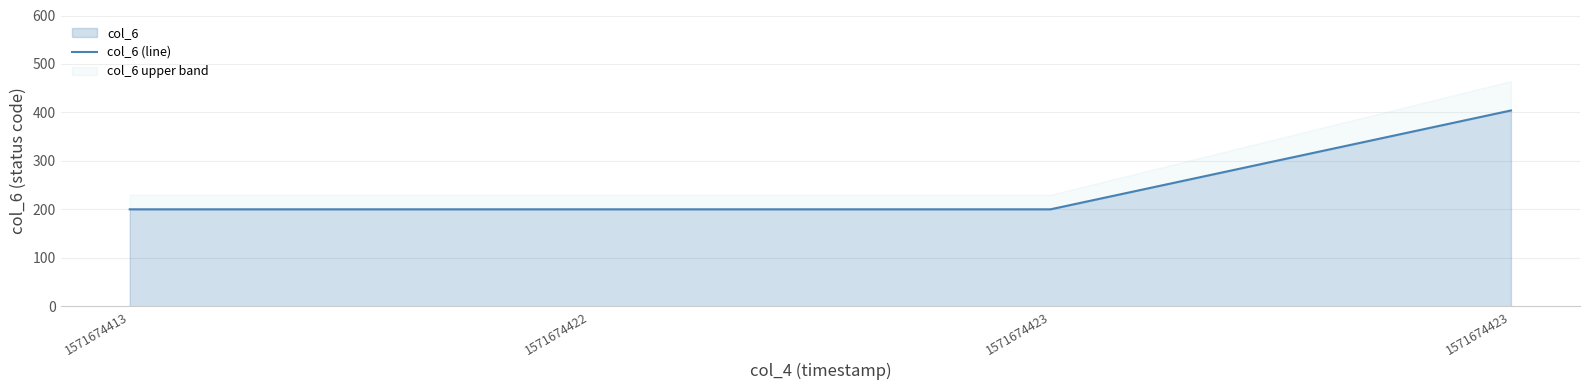

What is the sum of all values?

1004